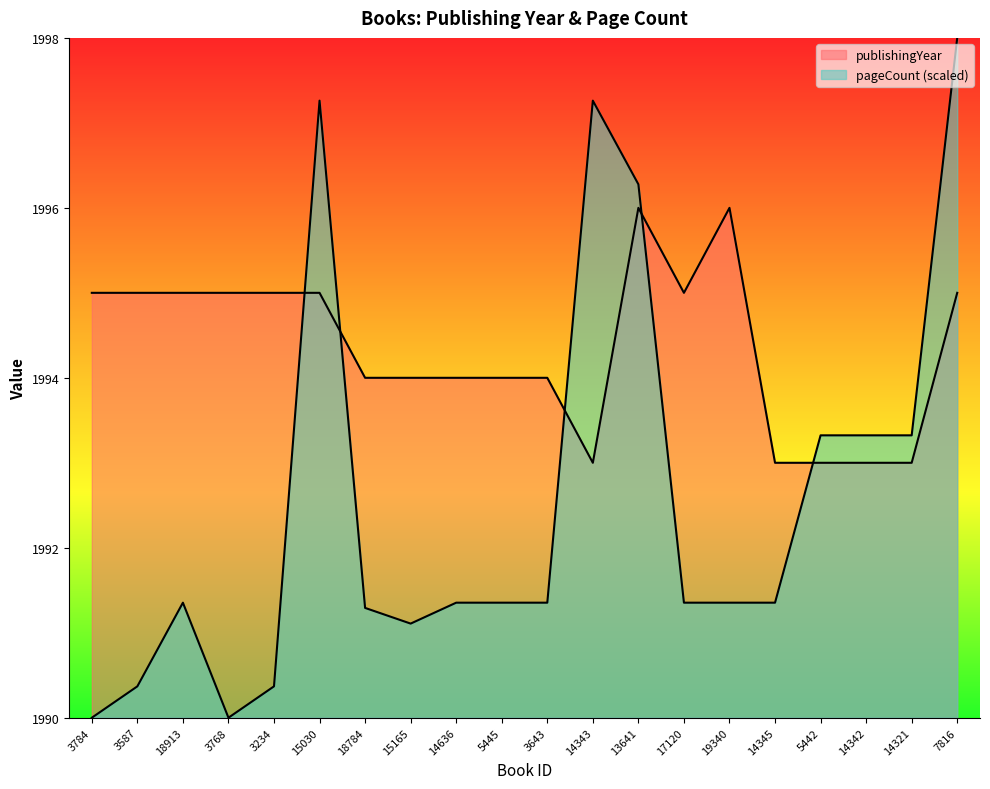

What is the label of the 3rd point from the right?

14342